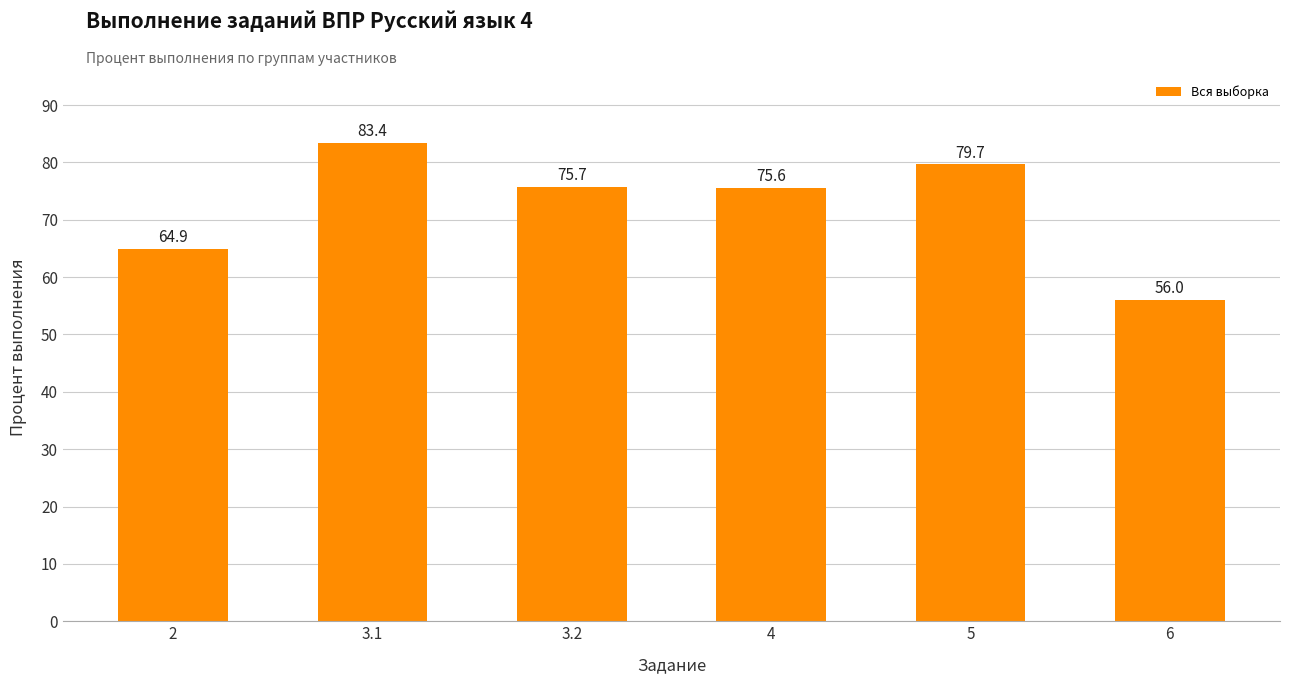

How many values exceed 75?

4